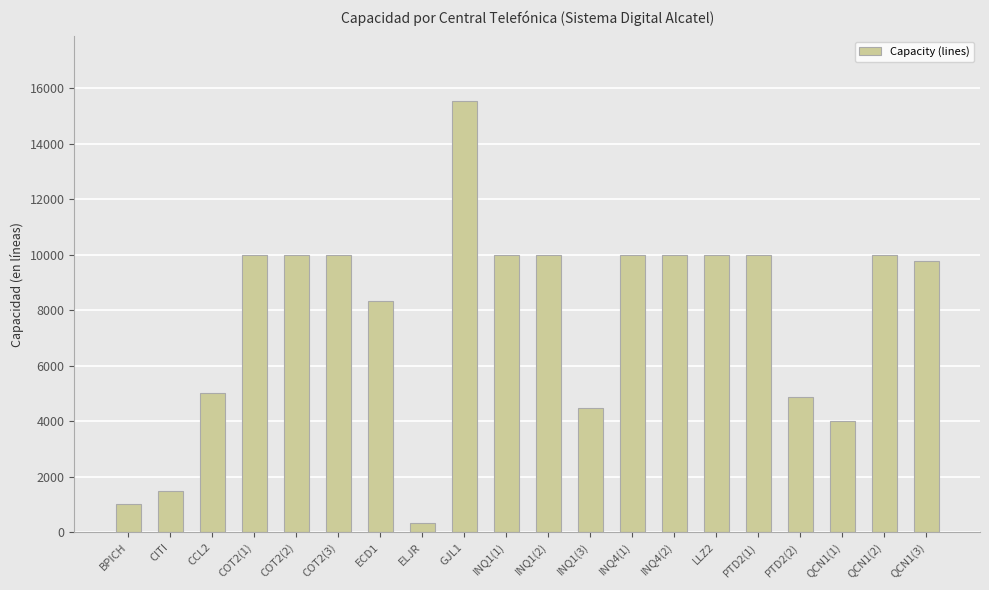

What is the value of the 1st bar from the left?

1020